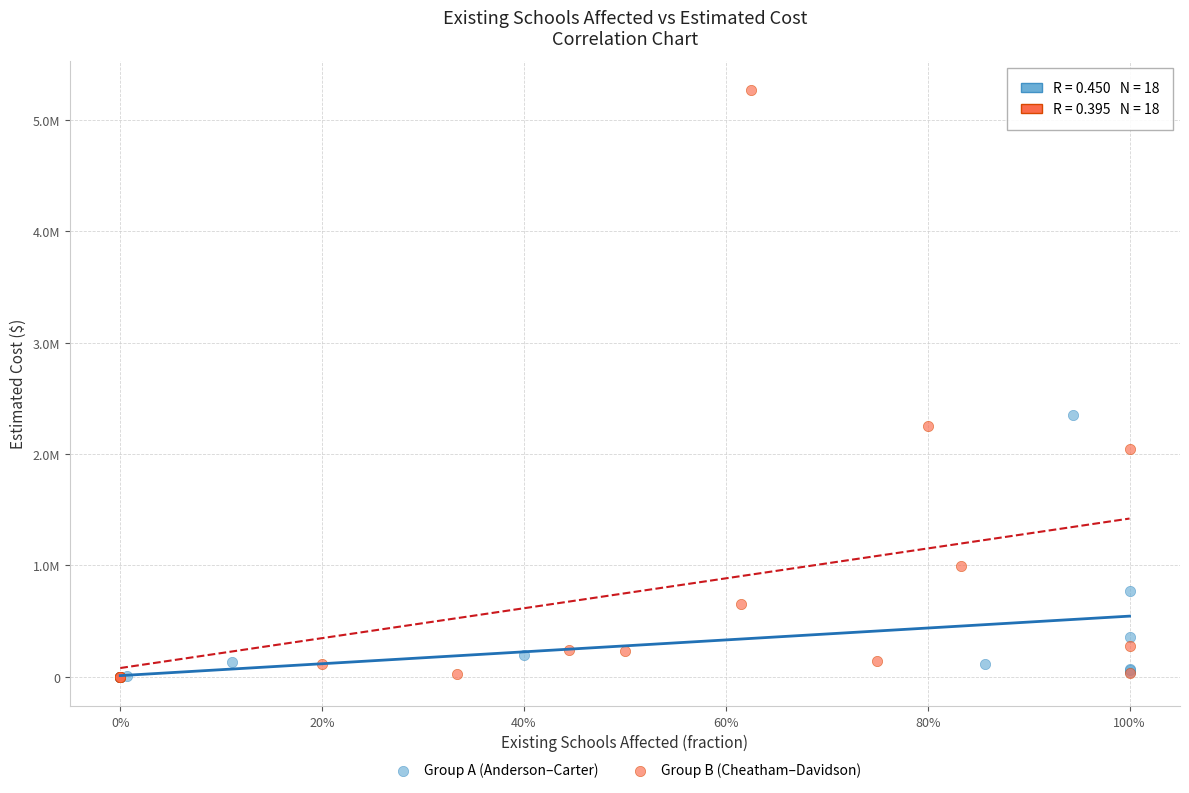

Which series contains the highest Y value?

Group B (Cheatham–Davidson)